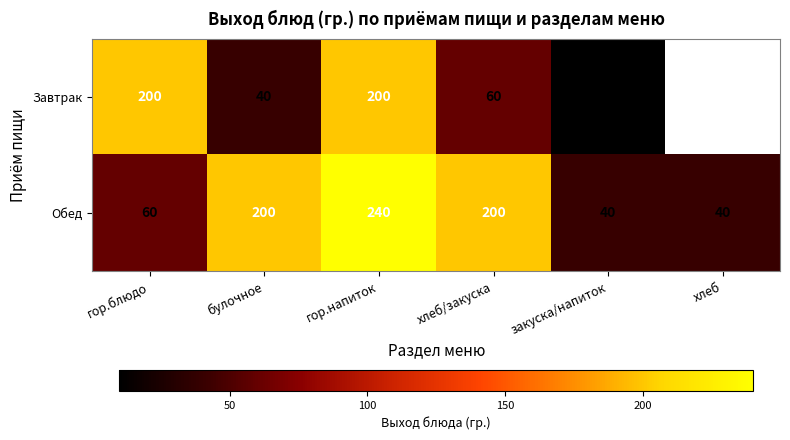

How many data points in Обед are less than 200?

3